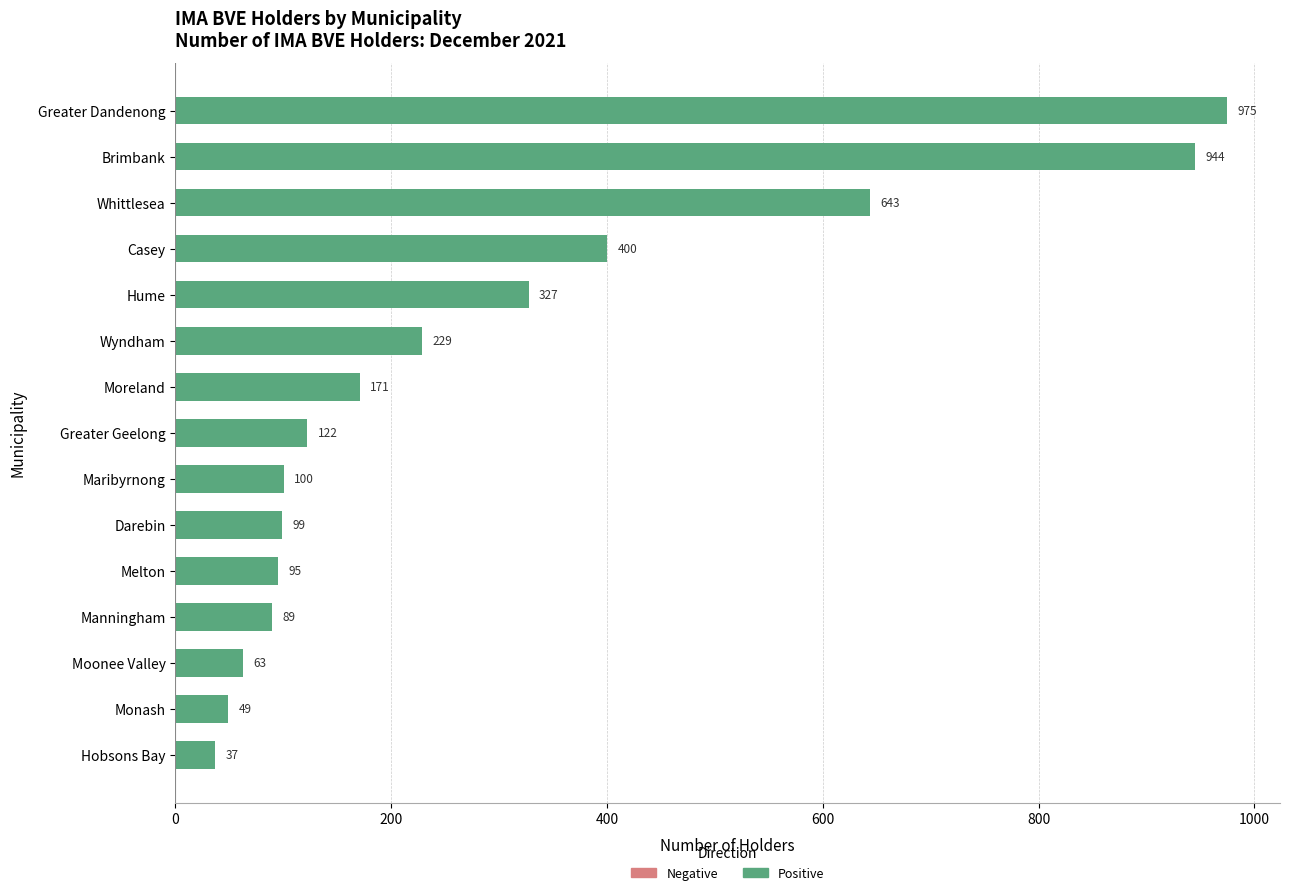

Which category has the highest value across all series?

Greater Dandenong